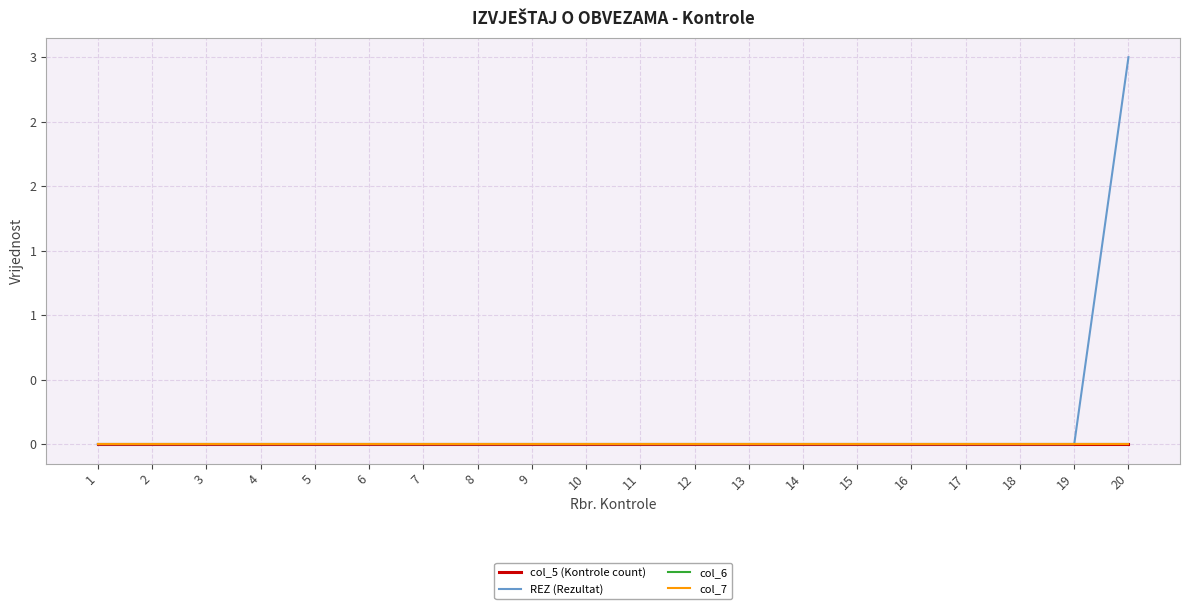

Does the chart have visible grid lines?

Yes